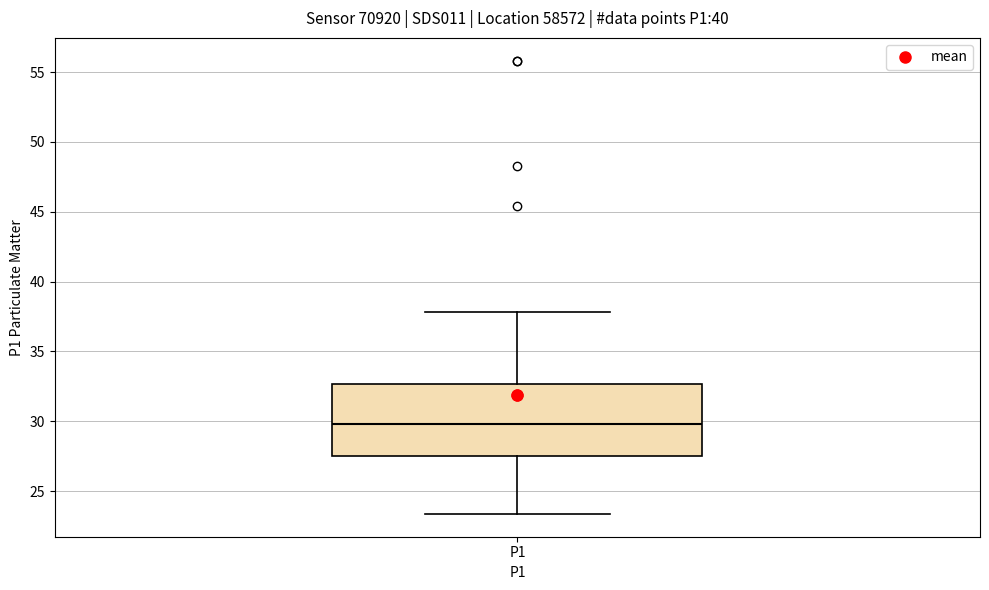

Read this box plot against the y-axis: the position of the median line, the range covered by the box, and the ends of both whiskers. The values are not printed on the chart, so give them approximately, as read against the axis.

median 30.0, box 27.5 to 32.5, whiskers 23.5 to 38.0